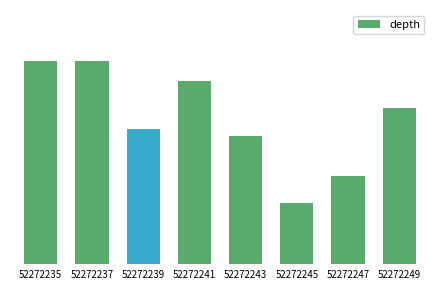

Reading right to left, list all the values displayed in this chart.

23	13	9	19	27	20	30	30